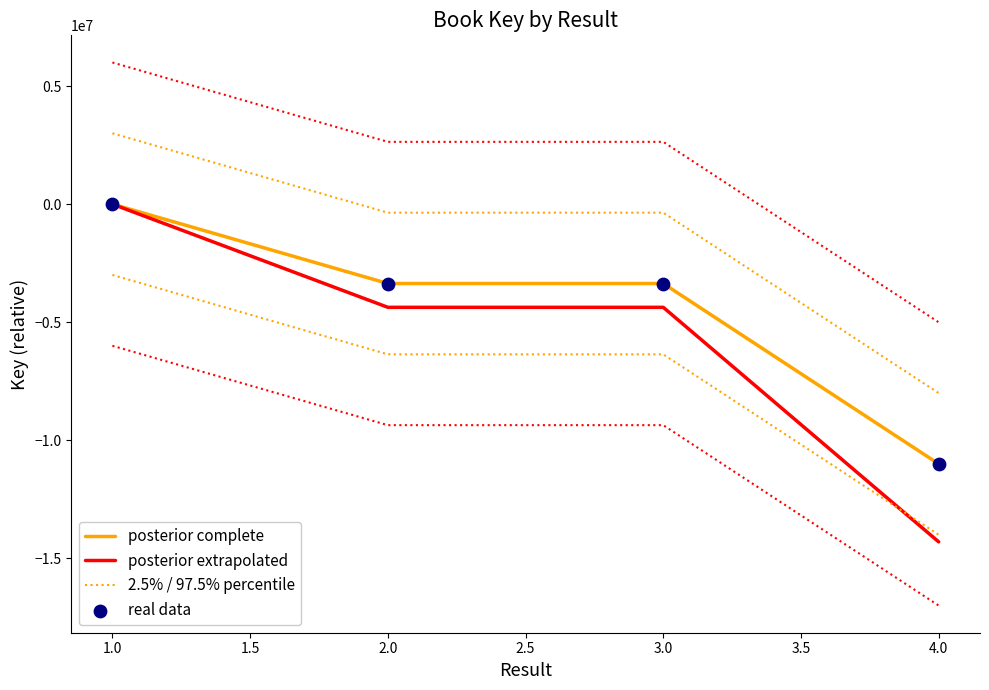

Which series contains the highest Y value?

2.5% / 97.5% percentile